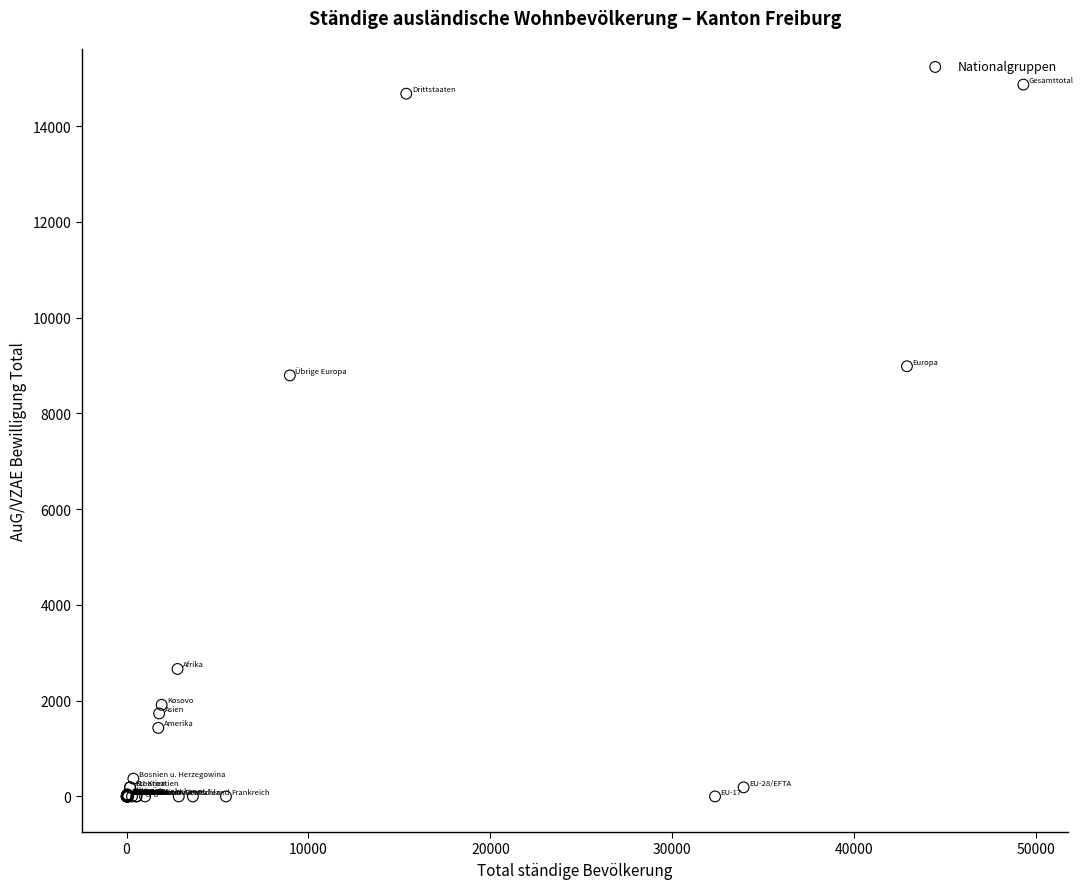

What Y value in the scatter plot is closest to 7434?

8795